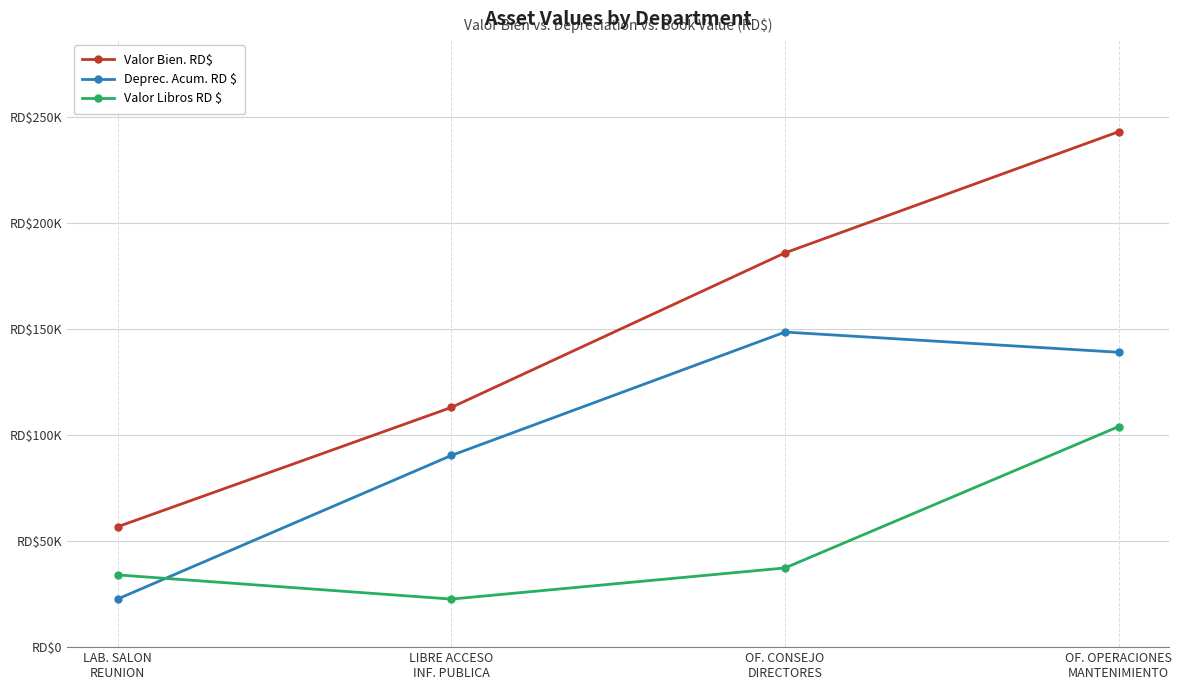

What is the maximum value shown in the chart?

242992.2